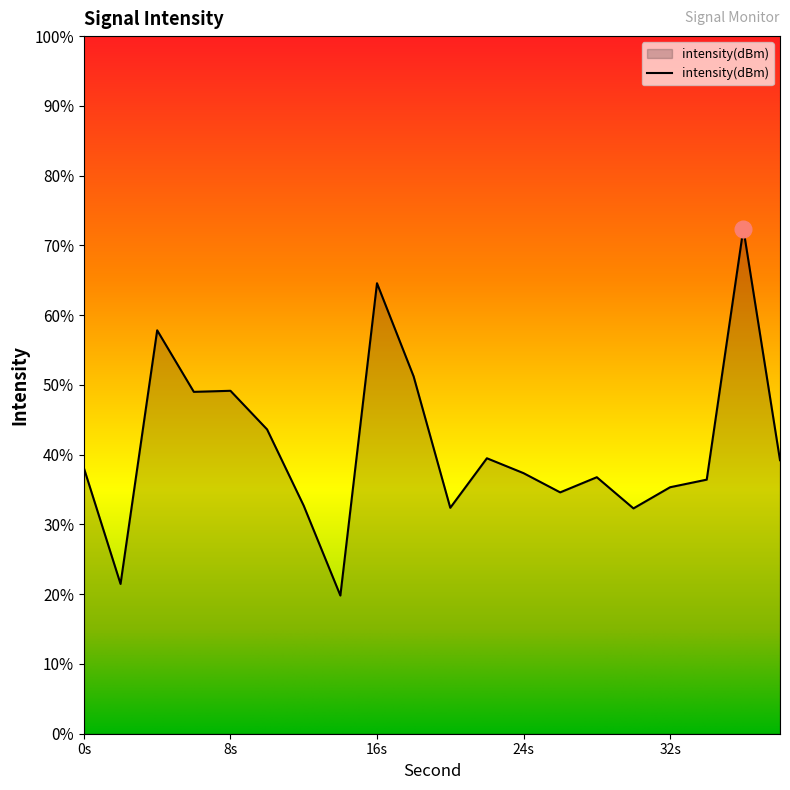

How many points are lower than both their immediate neighbors (excluding endpoints)?

6